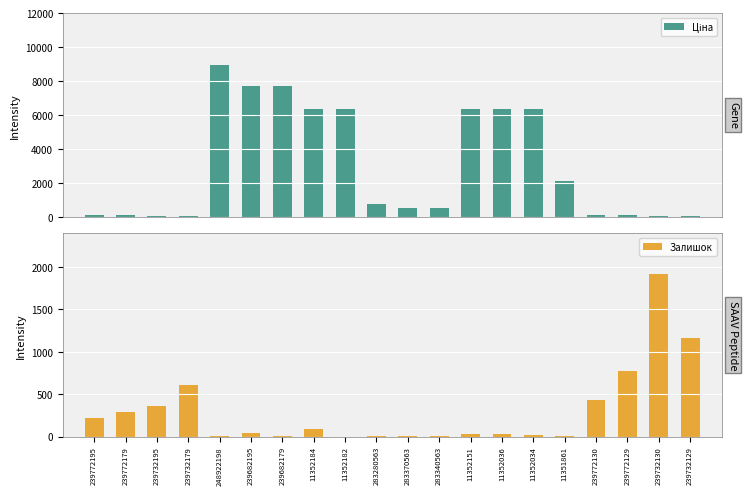

What is the approximate value of Ціна at 239732179?

57.7